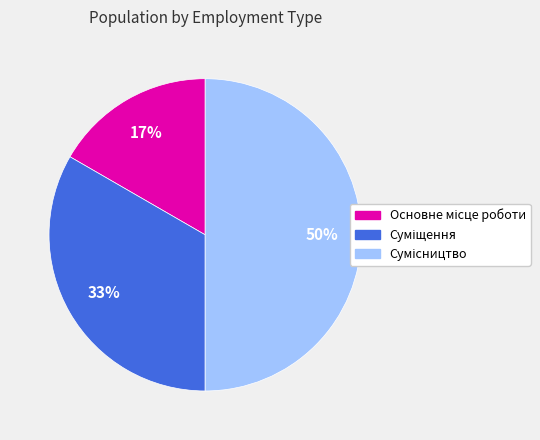

To the nearest percent, what is the difference between the largest and smallest slice percentages?

33%